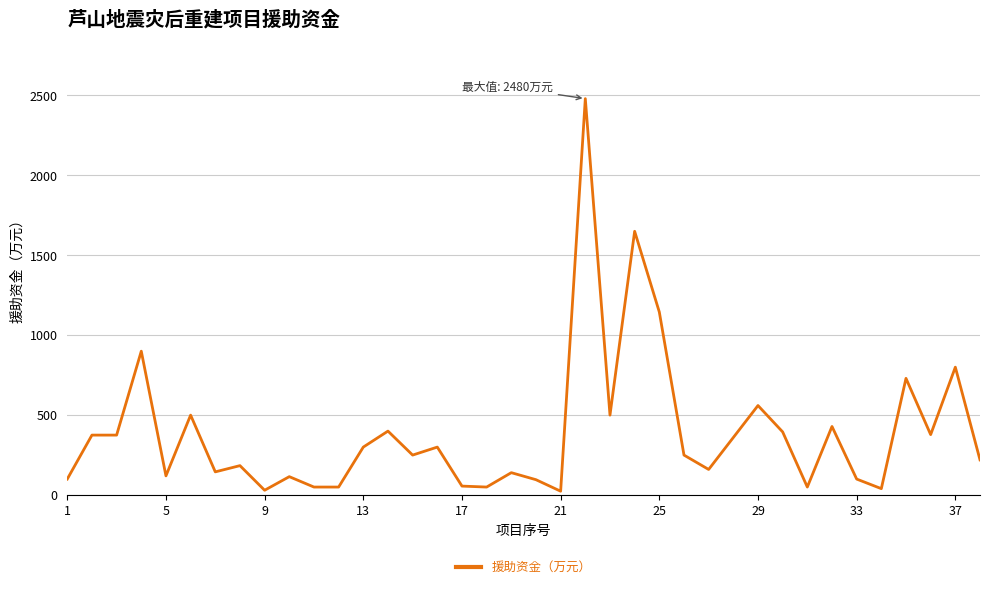

What is the difference between the maximum and minimum values?

2456.0